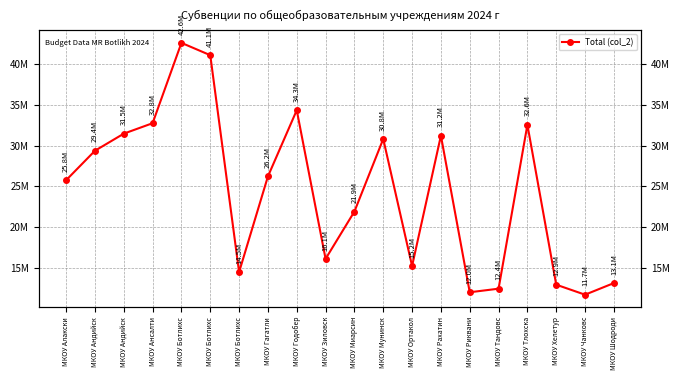

What is the sum of all values?

488089071.9